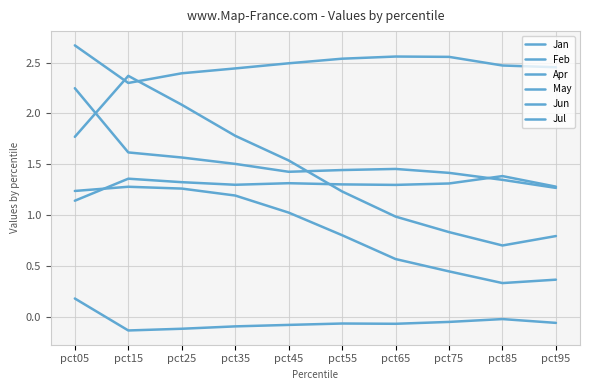

What is the difference between the maximum and minimum values in the Feb series?

0.3